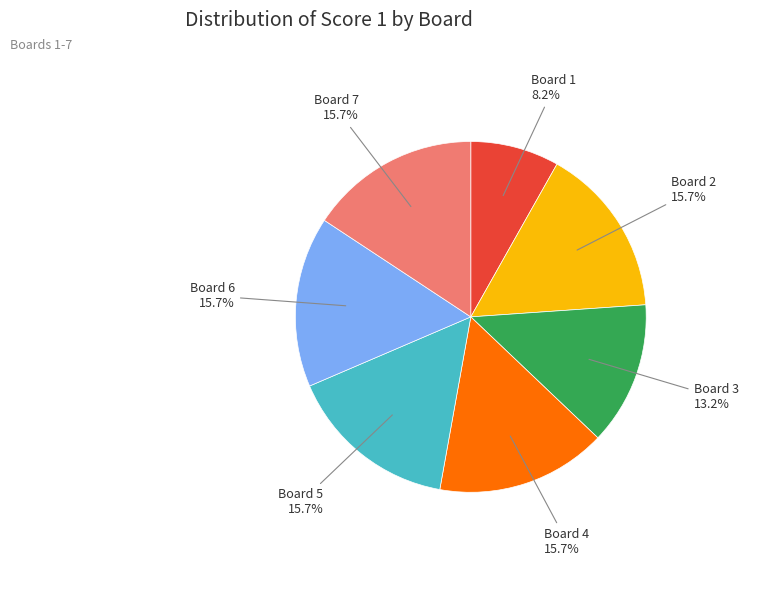

Is Board 7 the majority of the pie?

No